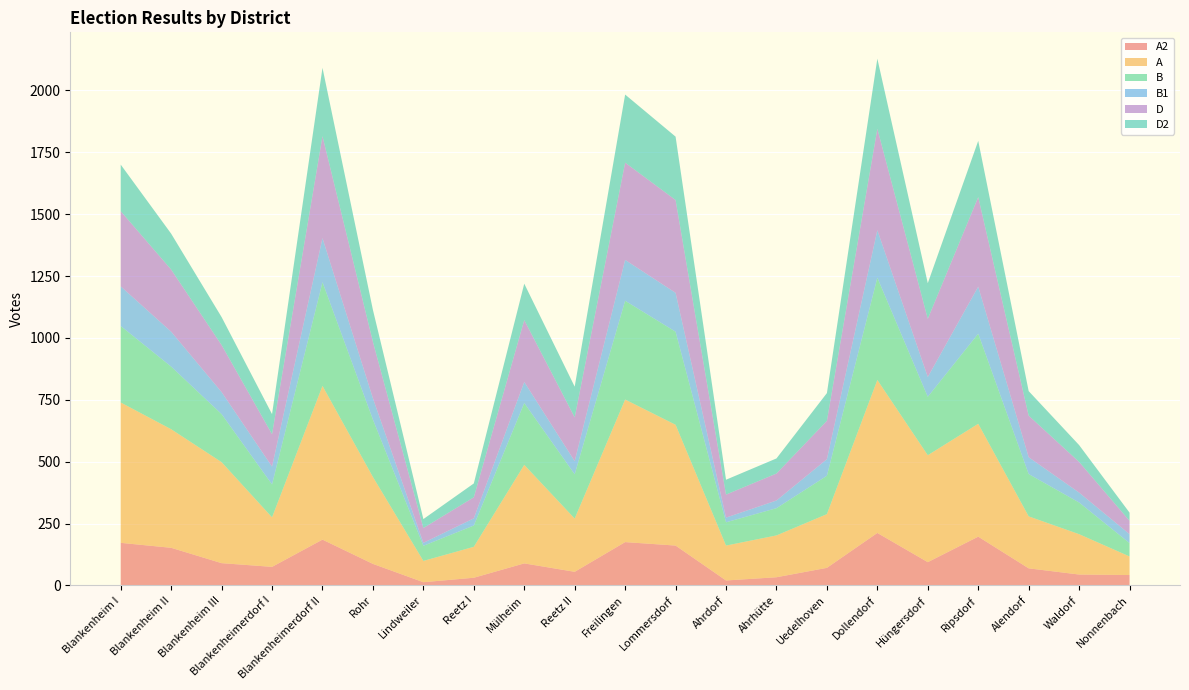

Reading left to right, list all the values displayed in this chart.

A2: 172	152	90	75	185	87	13	31	89	55	175	161	20	33	71	212	94	197	69	44	42
A: 567	479	408	200	621	351	86	125	398	215	576	488	141	169	217	618	432	456	210	163	75
B: 309	253	194	133	419	232	61	86	250	179	399	376	94	110	155	413	236	364	171	128	54
B1: 160	141	89	72	178	86	12	29	85	53	165	157	19	31	67	192	80	190	68	40	36
D: 304	251	190	131	412	228	60	85	250	177	393	375	93	109	155	410	235	362	168	124	54
D2: 188	145	113	81	276	129	36	56	147	124	275	256	60	61	112	283	144	227	99	68	33